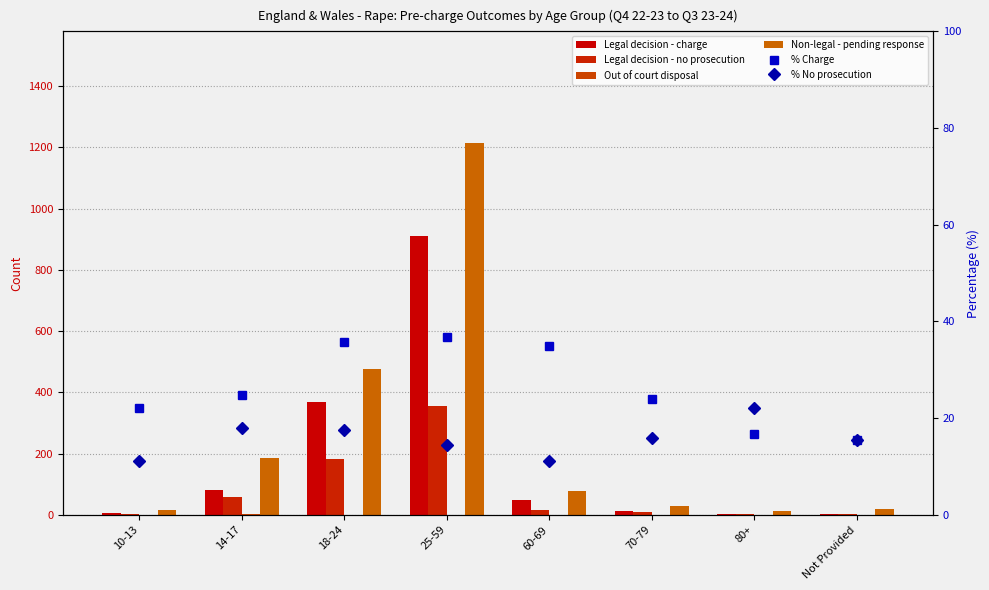

At how many categories does at least one series exceed 523?

1